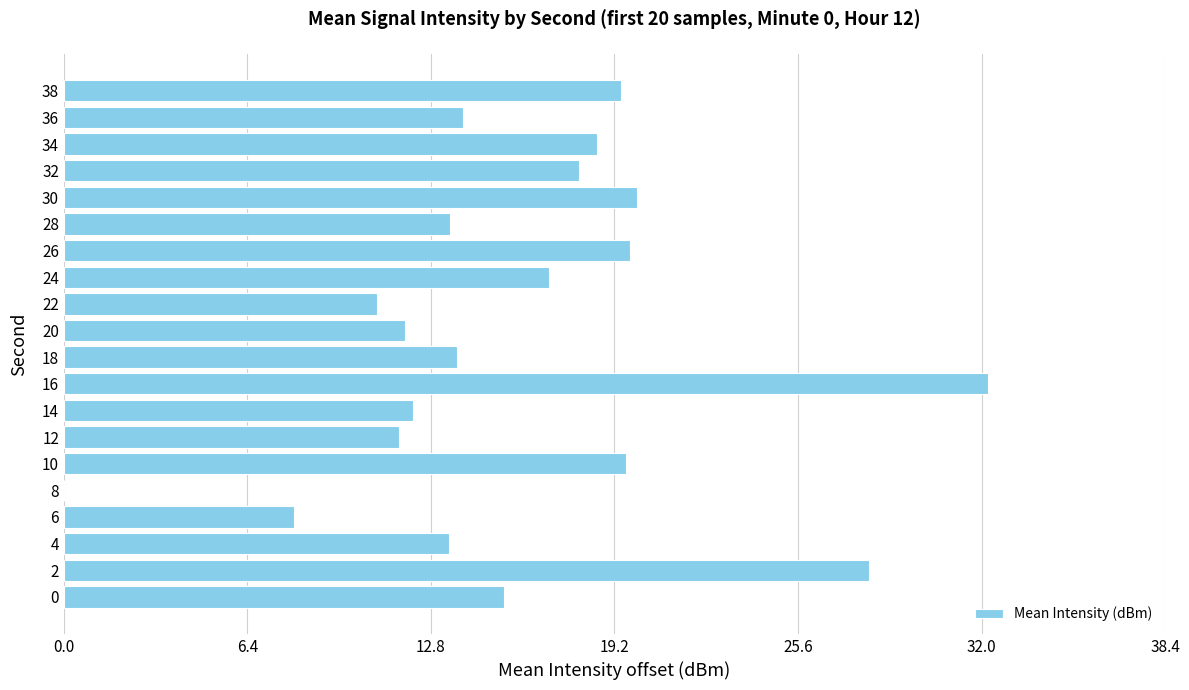

Which has a higher value, 12 or 8?

12